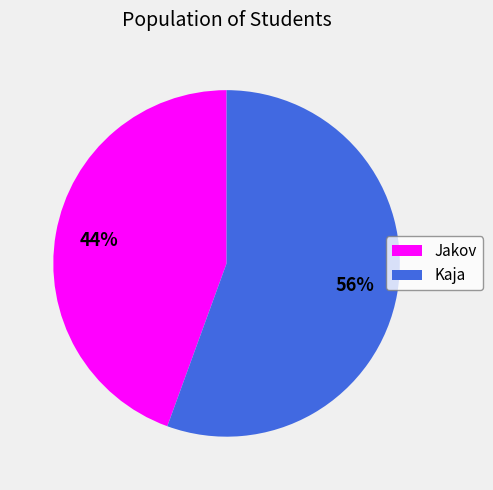

Is the sum of Kaja and Jakov greater than half?

Yes